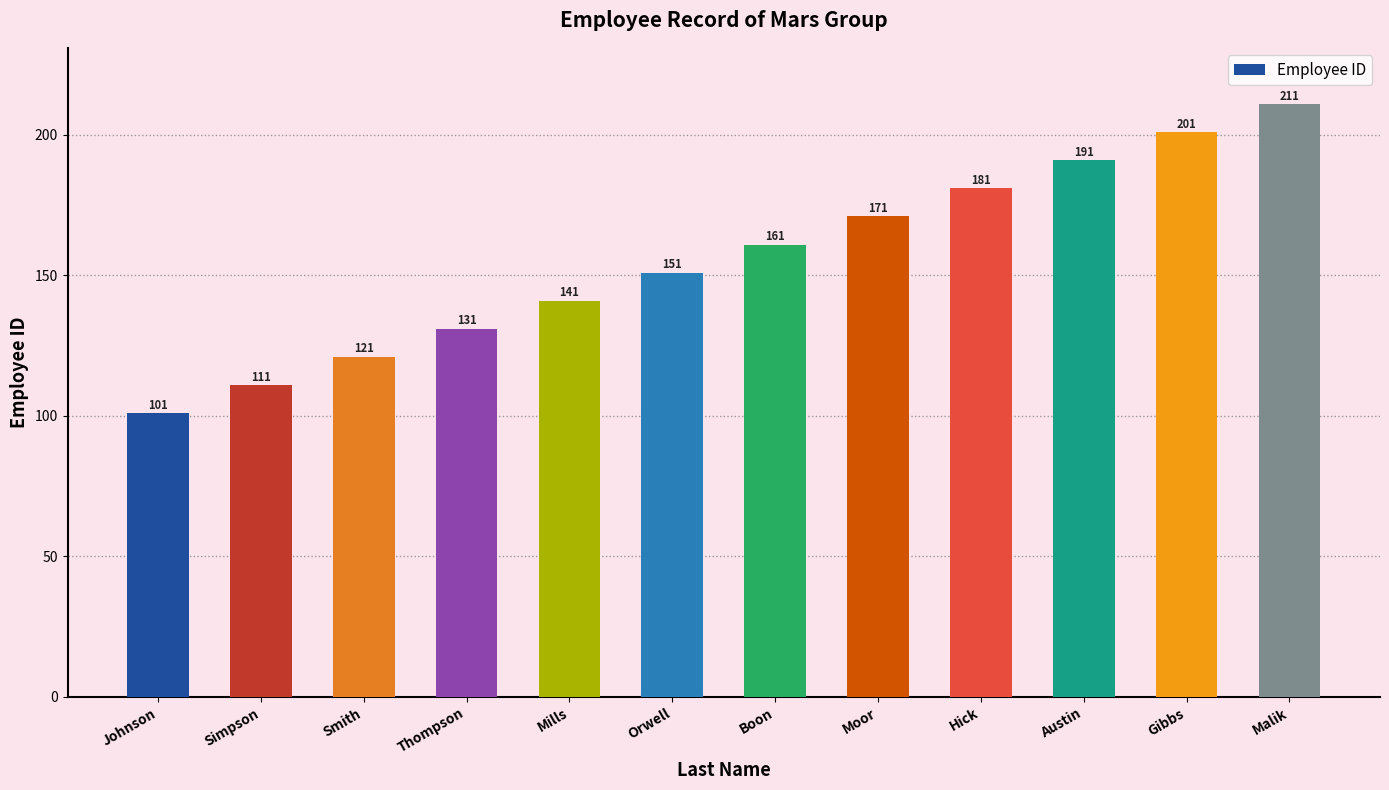

What is the label of the 6th bar from the left?

Orwell